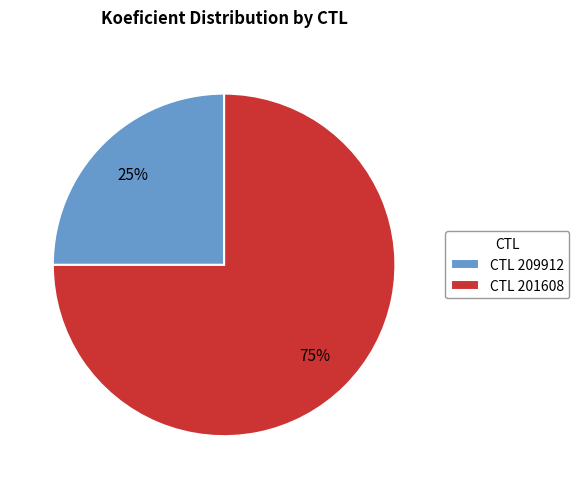

To the nearest percent, what is the difference between the largest and smallest slice percentages?

50%